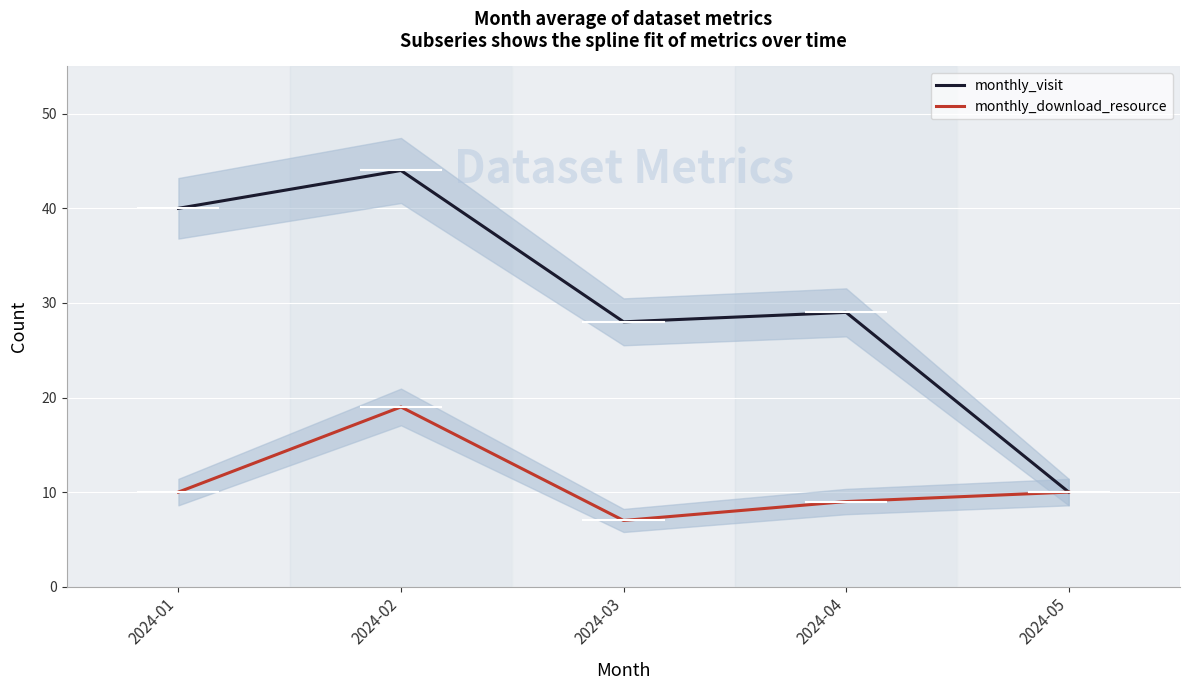

Reading left to right, list all the values displayed in this chart.

monthly_visit: 40	44	28	29	10
monthly_download_resource: 10	19	7	9	10